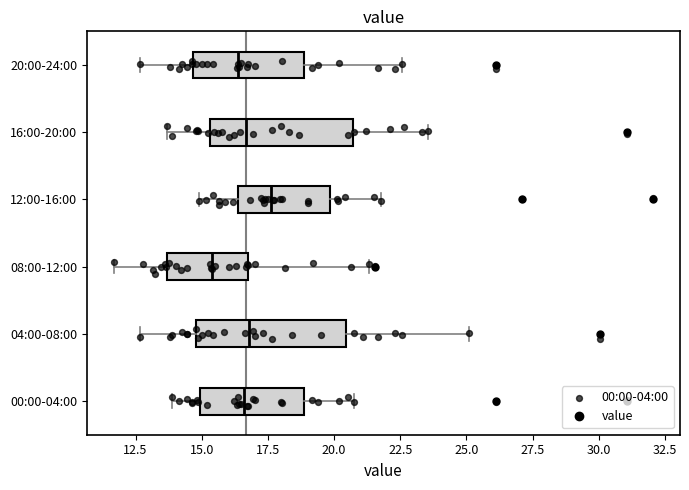

Which box's median line is the furthest to the right?

12:00-16:00